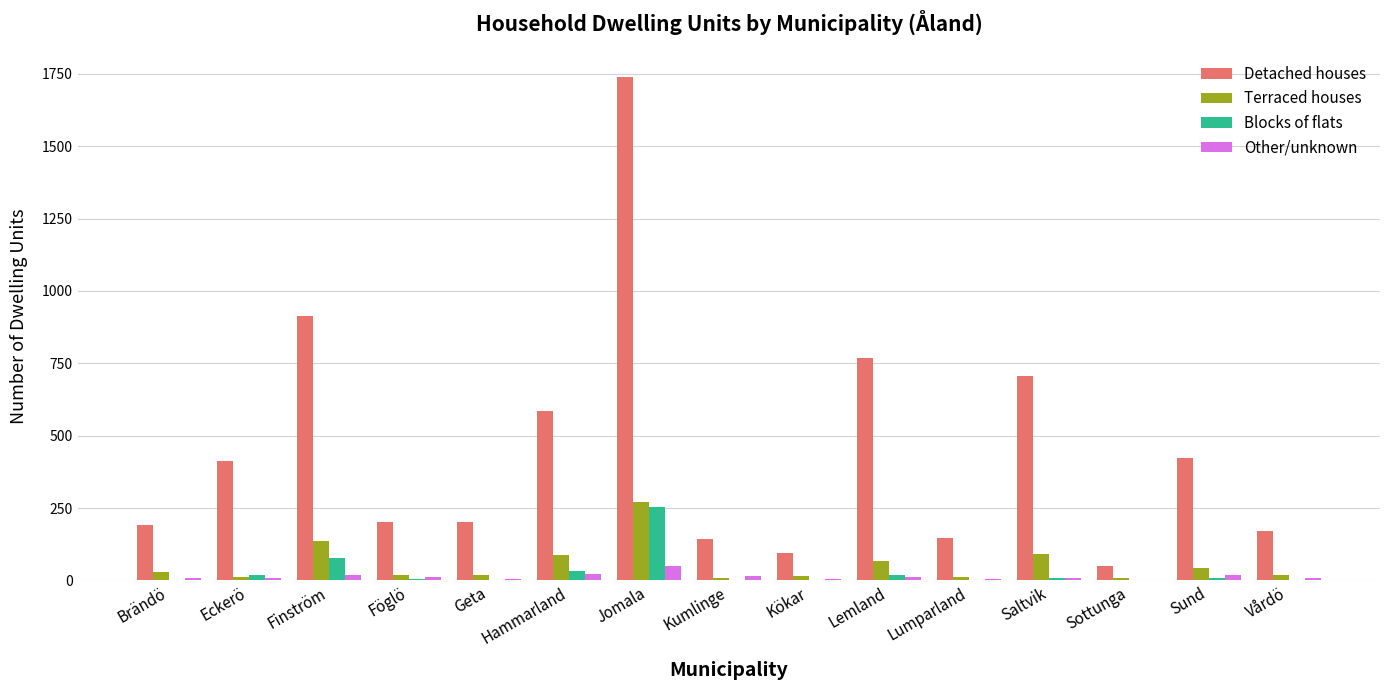

What is the sum of all Terraced houses values?

833